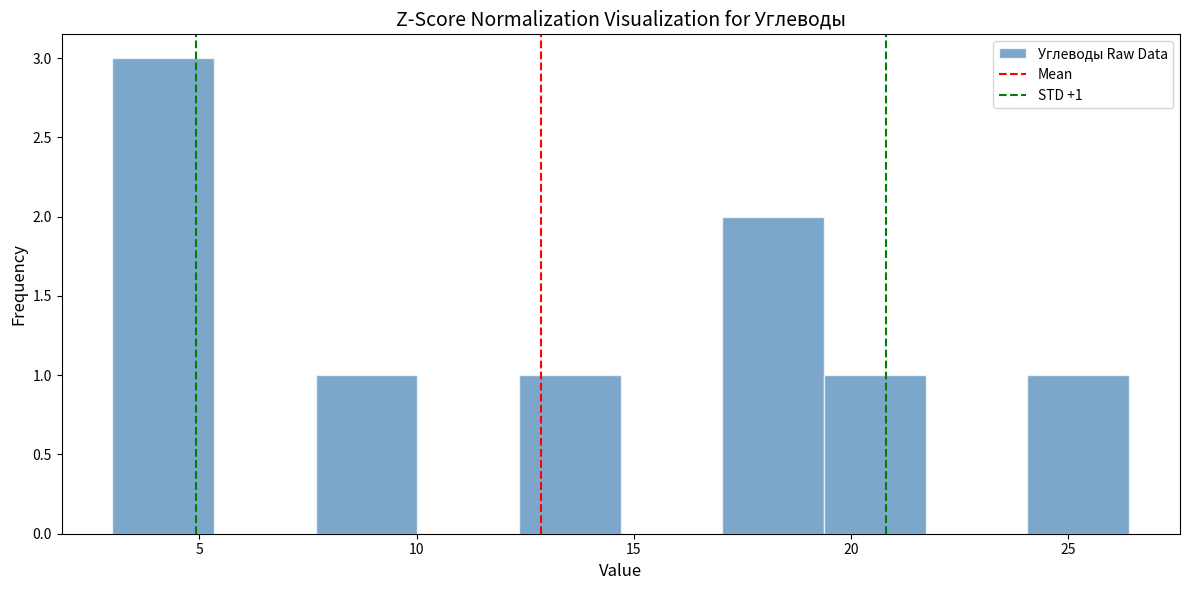

Which range on the x-axis has the tallest bar?

3.0 to 5.5